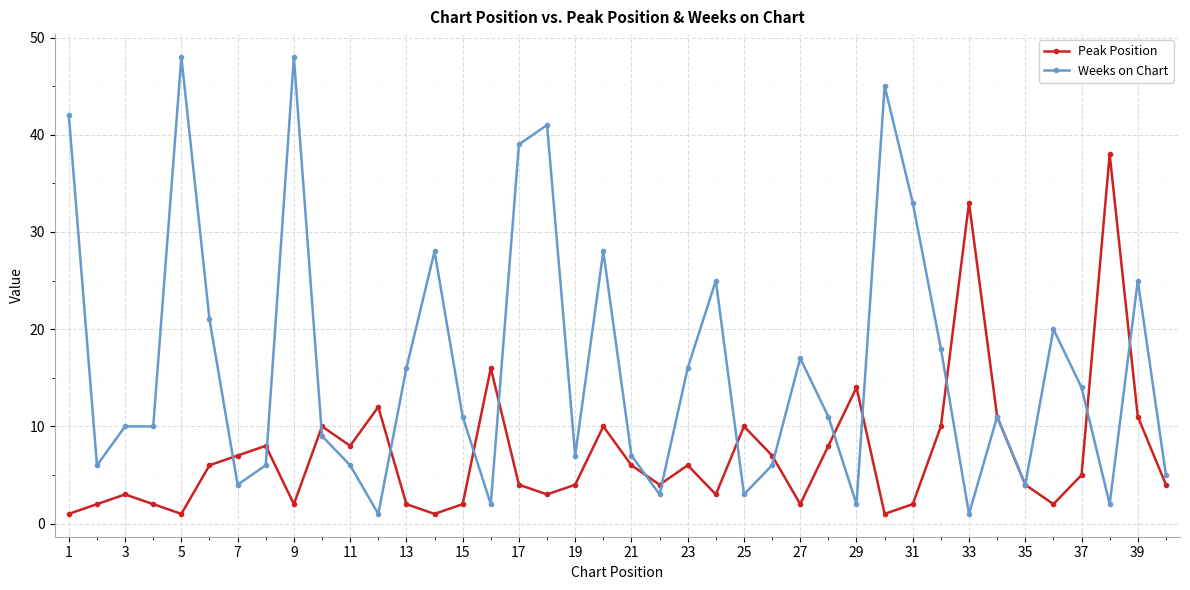

Which series has the largest total across all categories?

Weeks on Chart